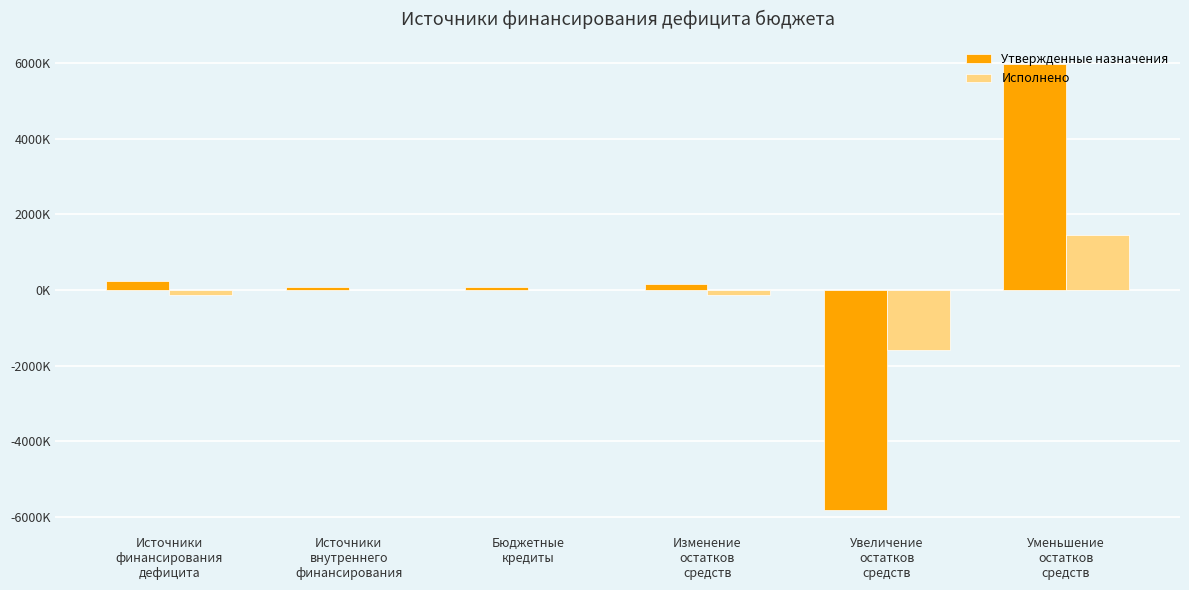

At which category is the sum across all series the highest?

Уменьшение
остатков
средств